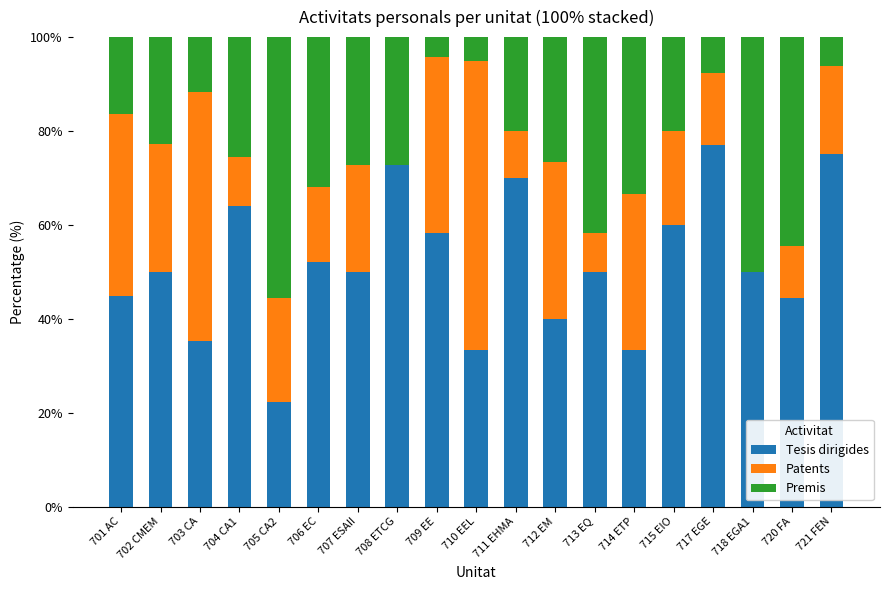

What is the approximate value of Tesis dirigides at 707 ESAII?

50.0